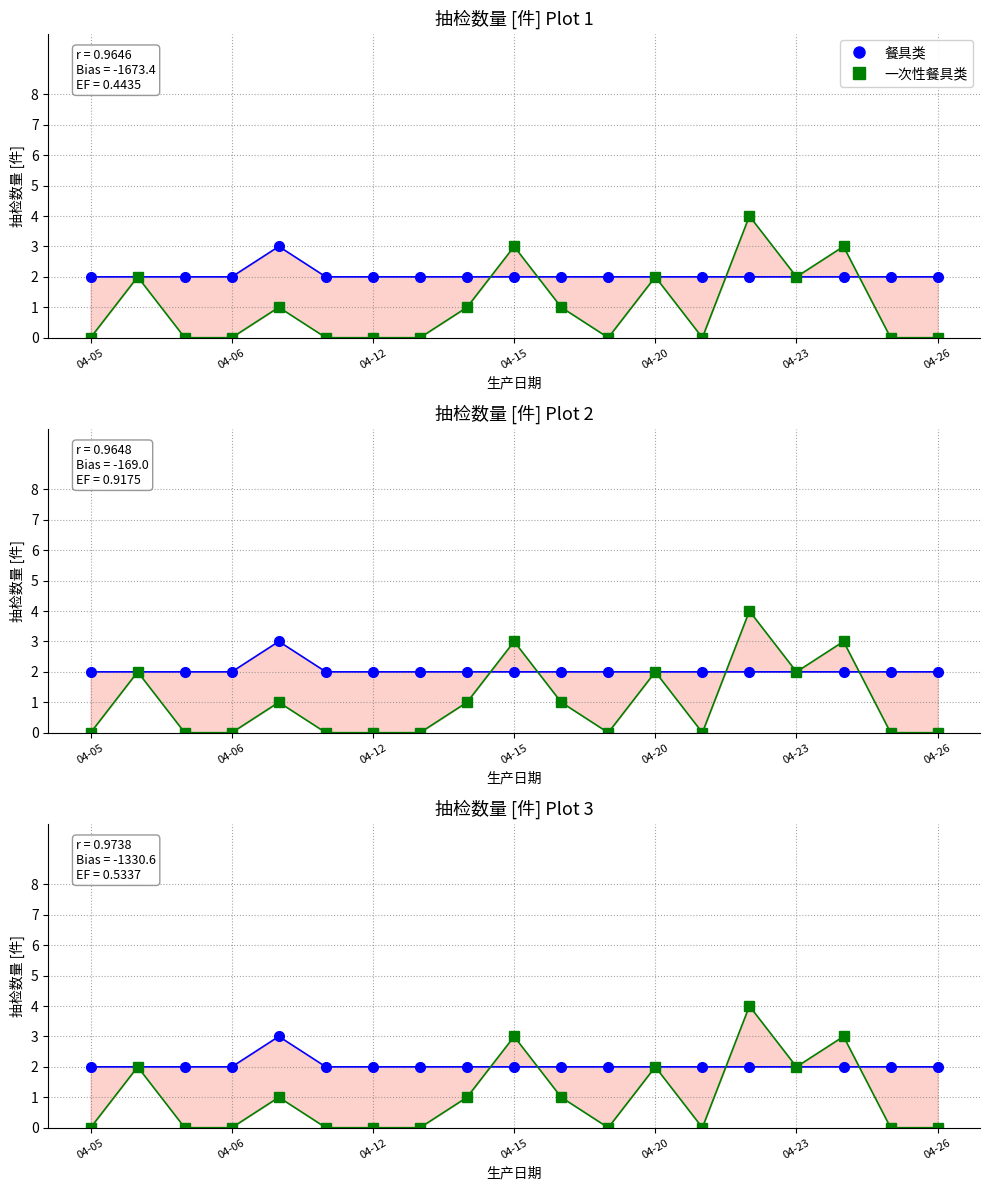

Where do 一次性餐具类 and 餐具类 first cross each other?

8 and 9